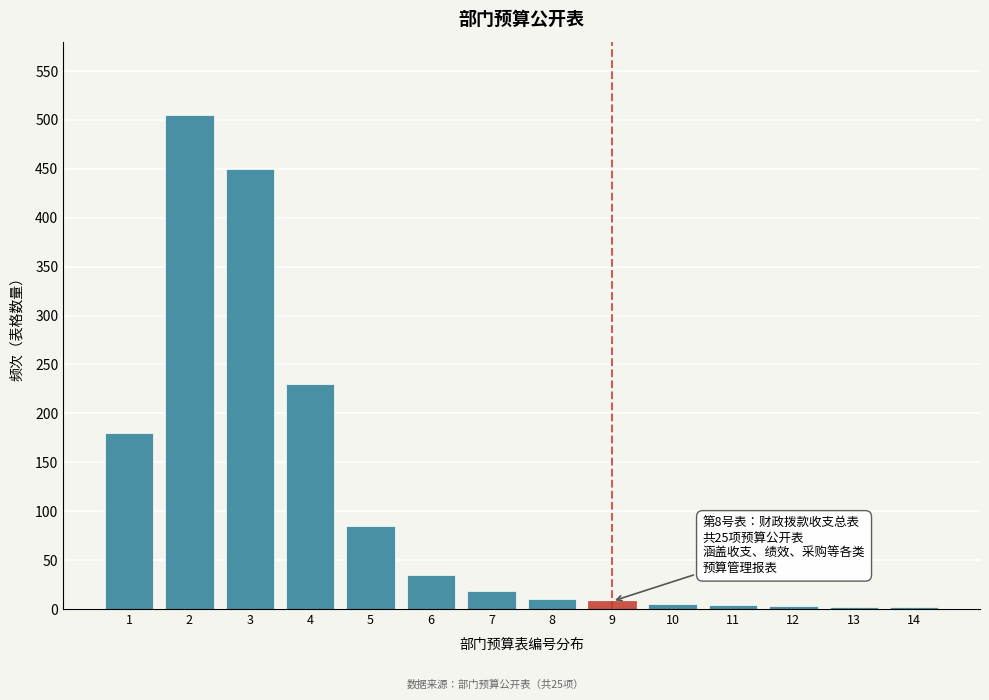

Is it true that the value at 5 is 85?

True